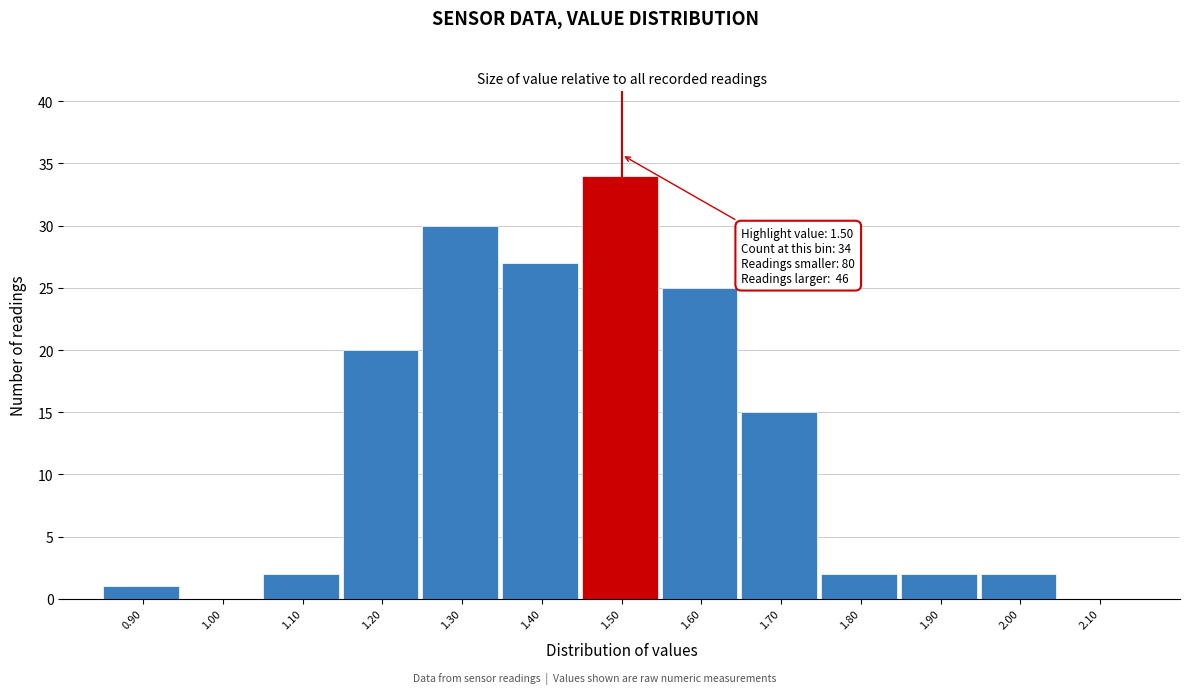

Over which range of the x-axis is the bar tallest?

1.45 to 1.55